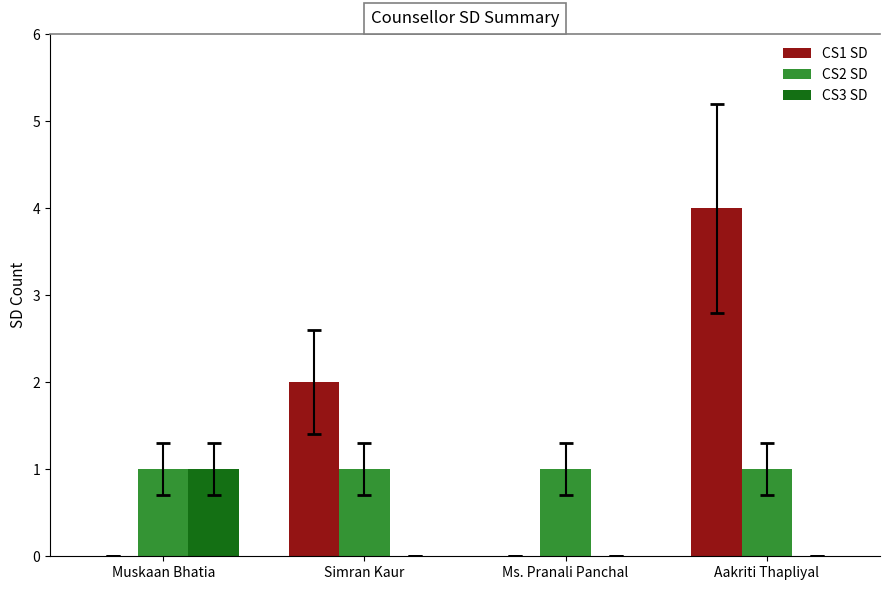

At which label does CS3 SD reach its peak?

Muskaan Bhatia